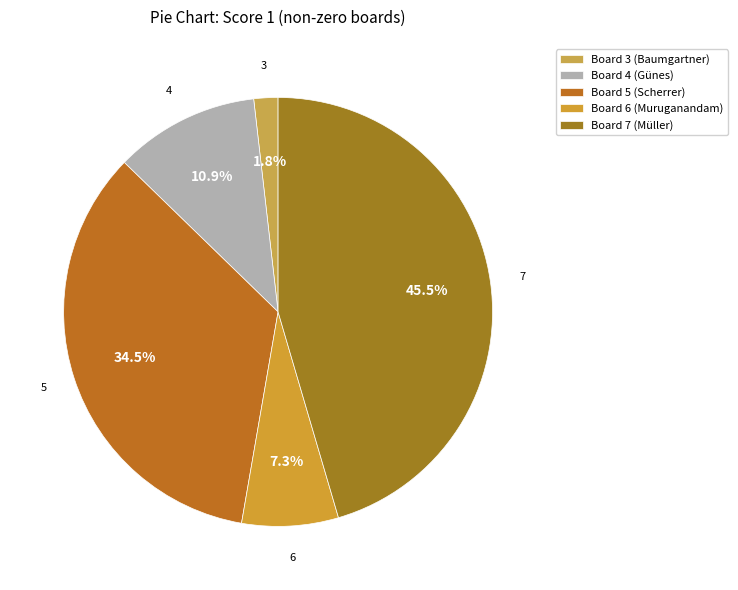

Which category has the biggest portion of the pie?

Board 7 (Müller)